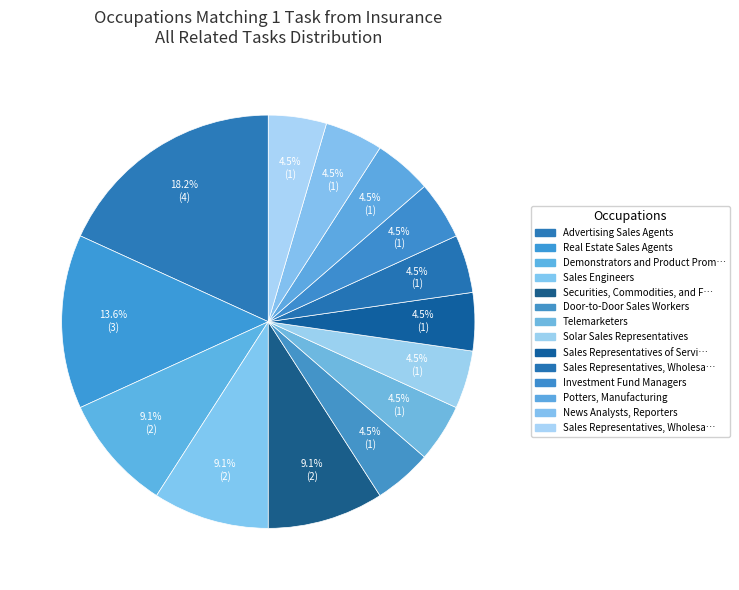

To the nearest percent, what is the average slice percentage?

7%